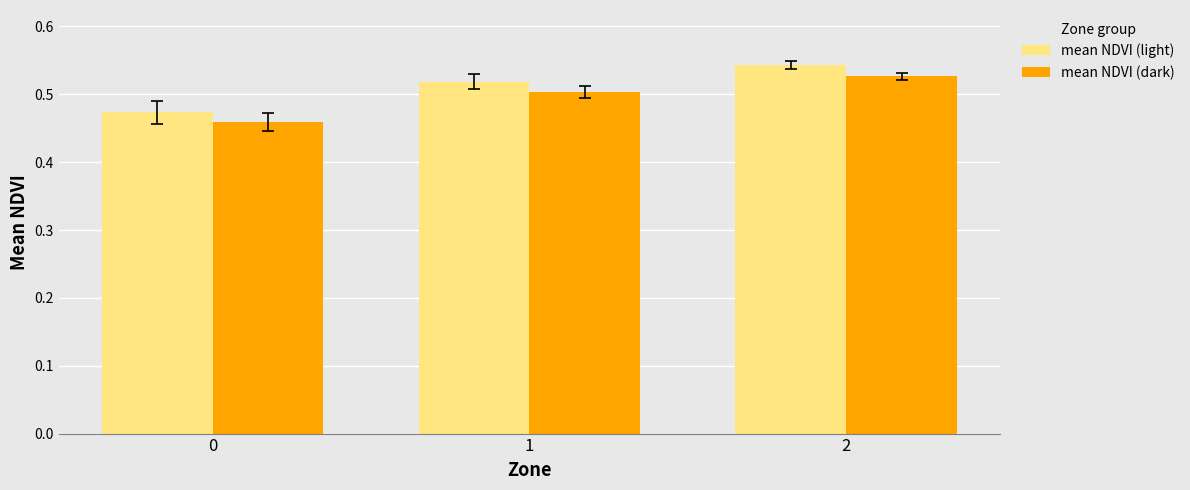

Which series changed the most between 0 and 2?

mean NDVI (light)